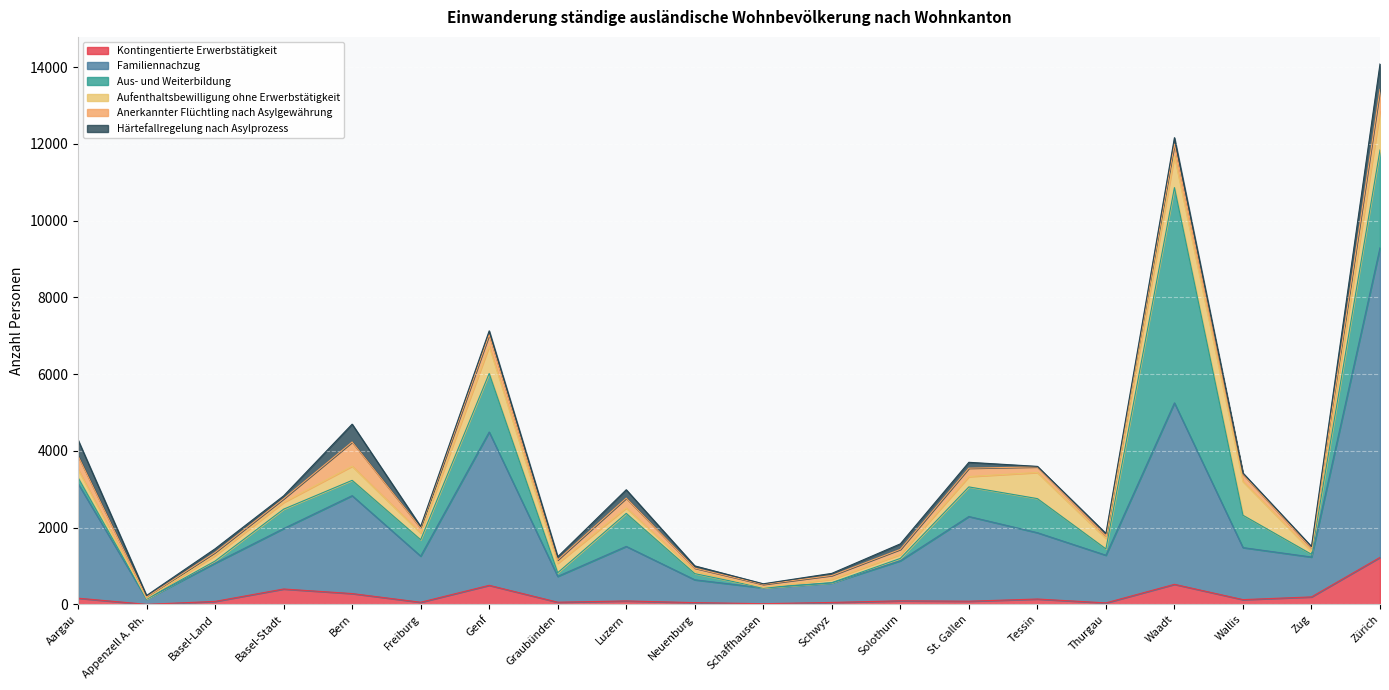

At how many categories does at least one series exceed 3741?

3